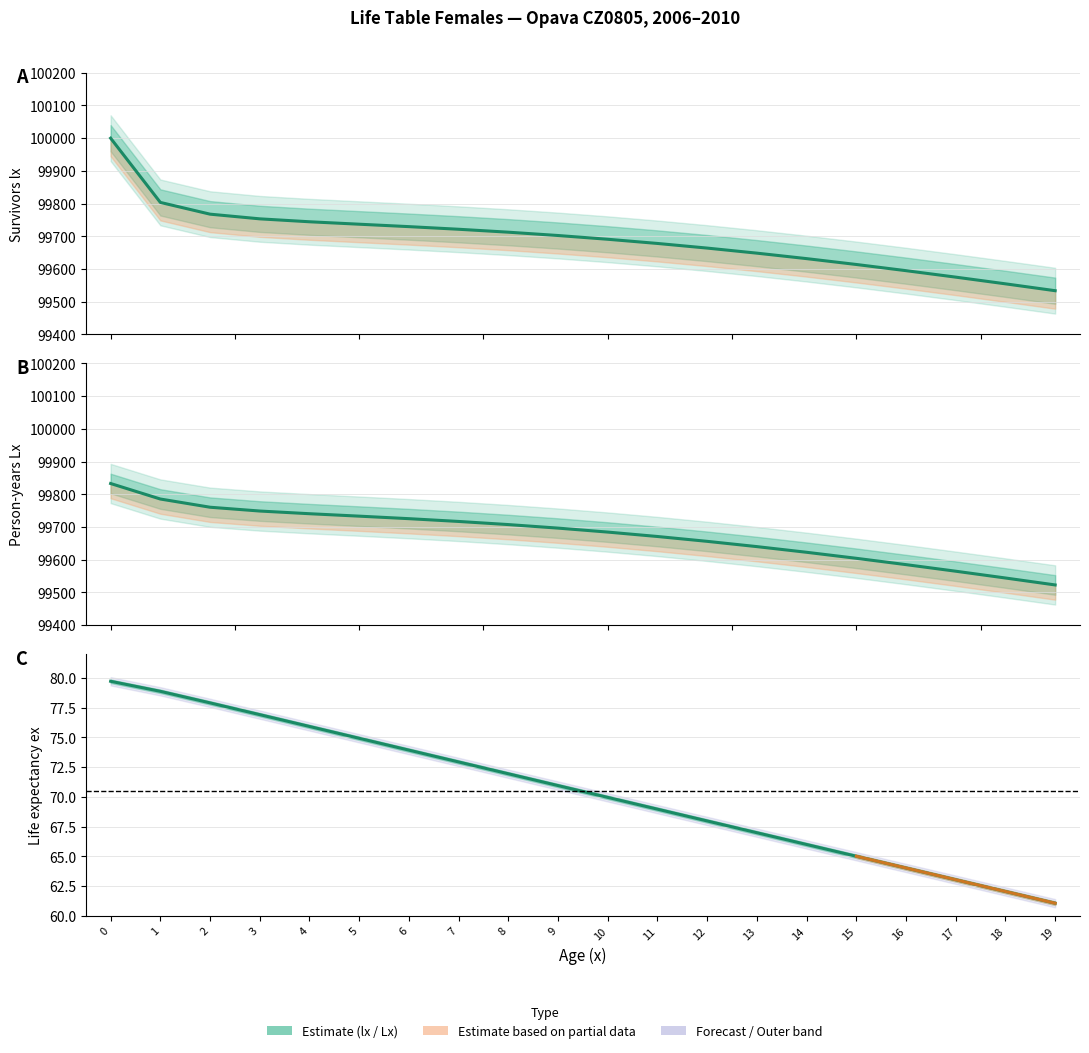

True or false: Lx (Estimate) and lx (Estimate) intersect in this chart.

False